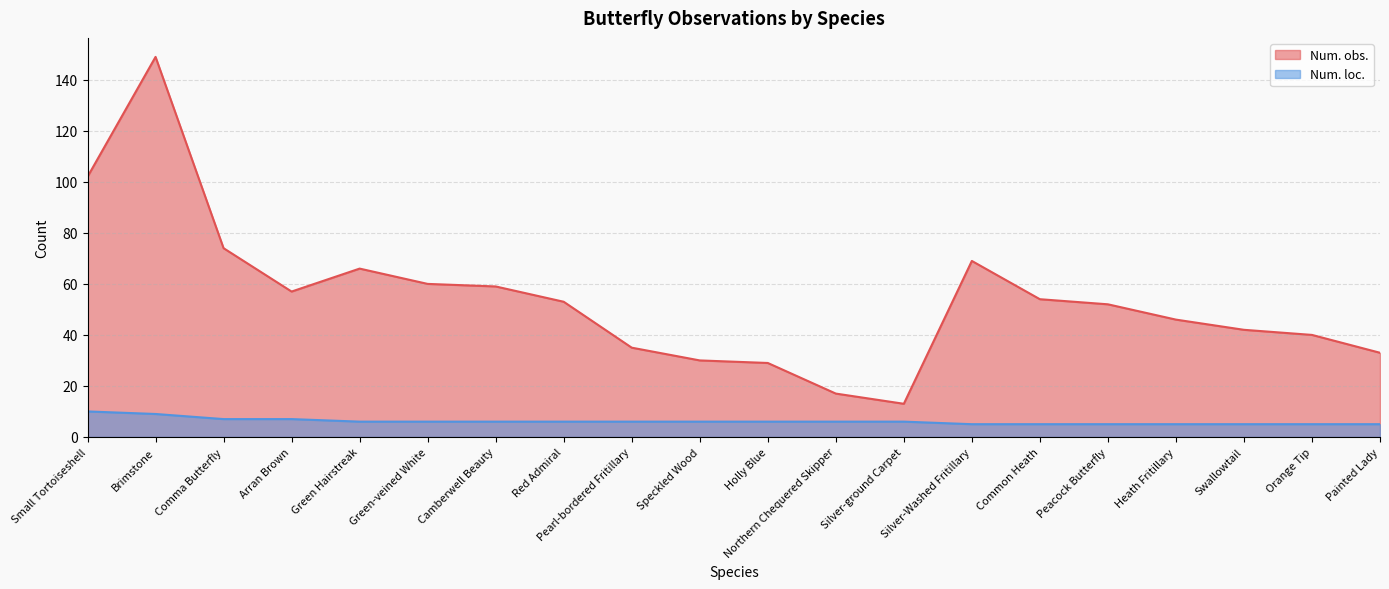

Which series has the largest range (max minus min)?

Num. obs.